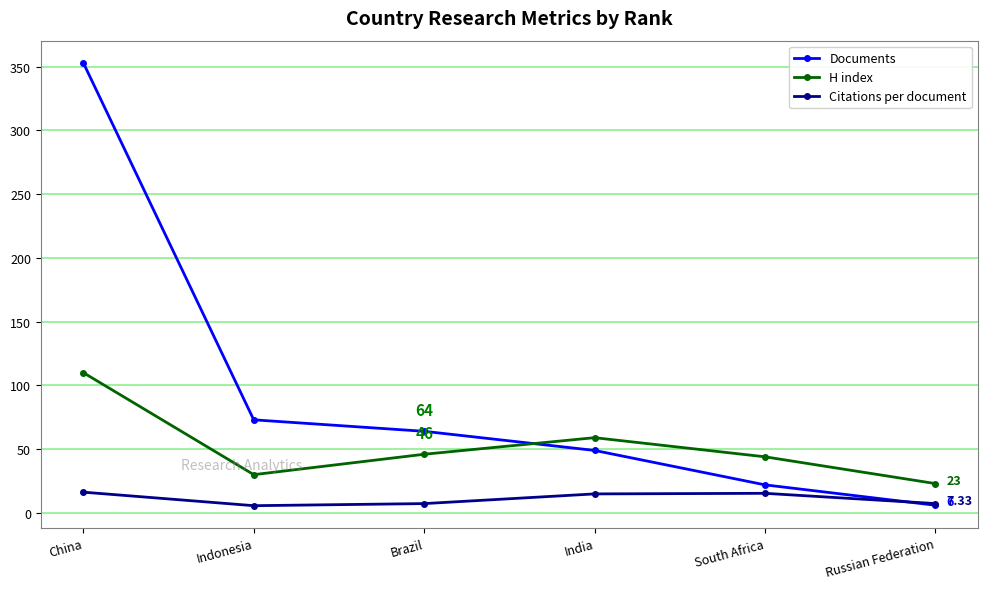

Which series has the widest spread of values?

Documents